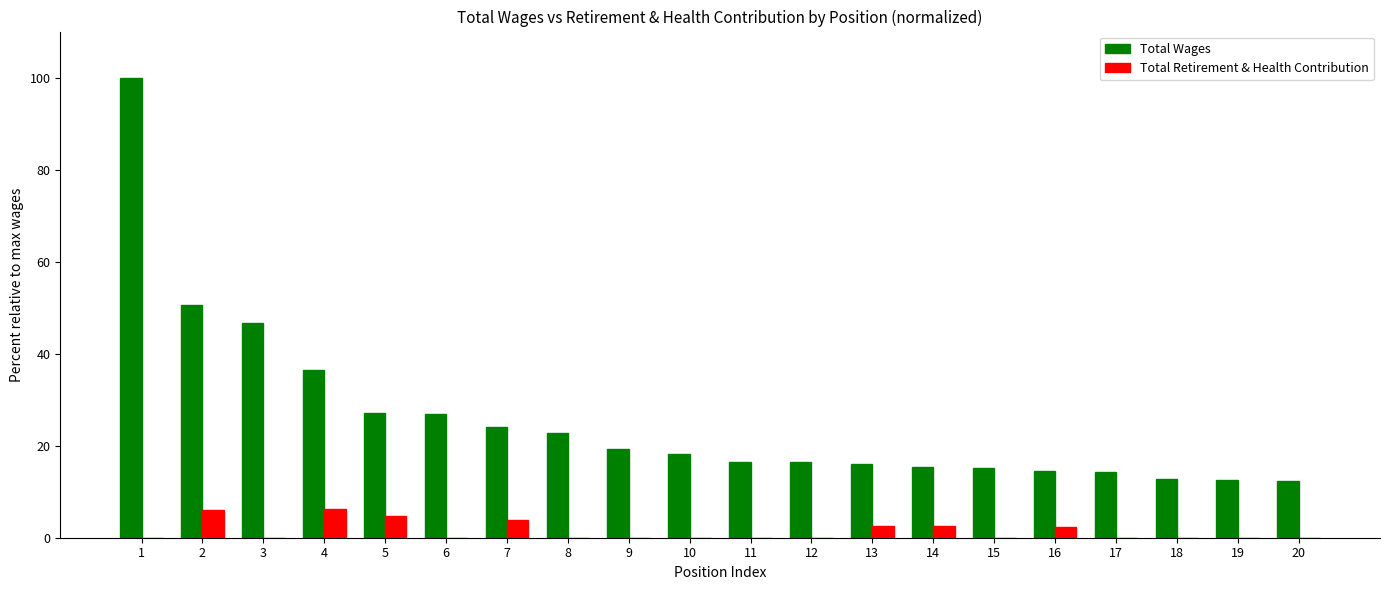

Is it true that Total Wages equals 19.3 at 9?

True